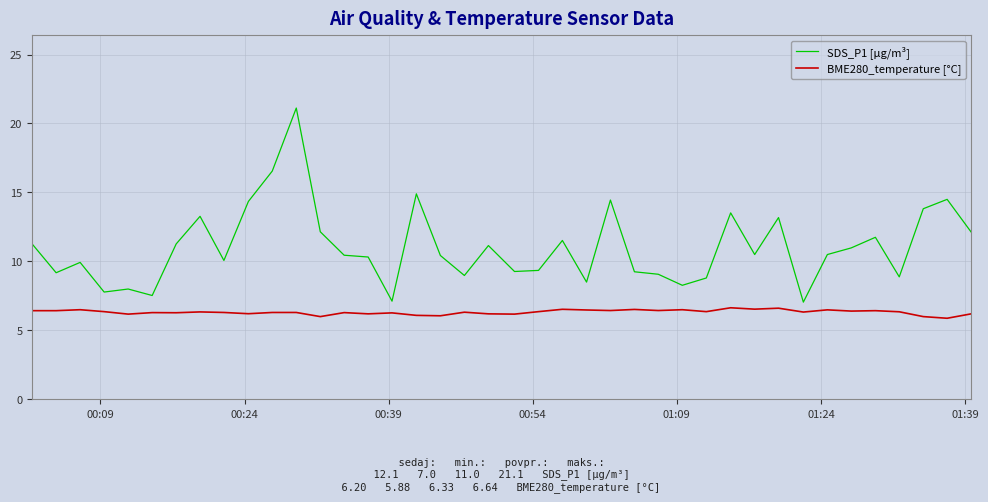

List the series in order of their peak value, highest first.

SDS_P1 [µg/m³], BME280_temperature [°C]